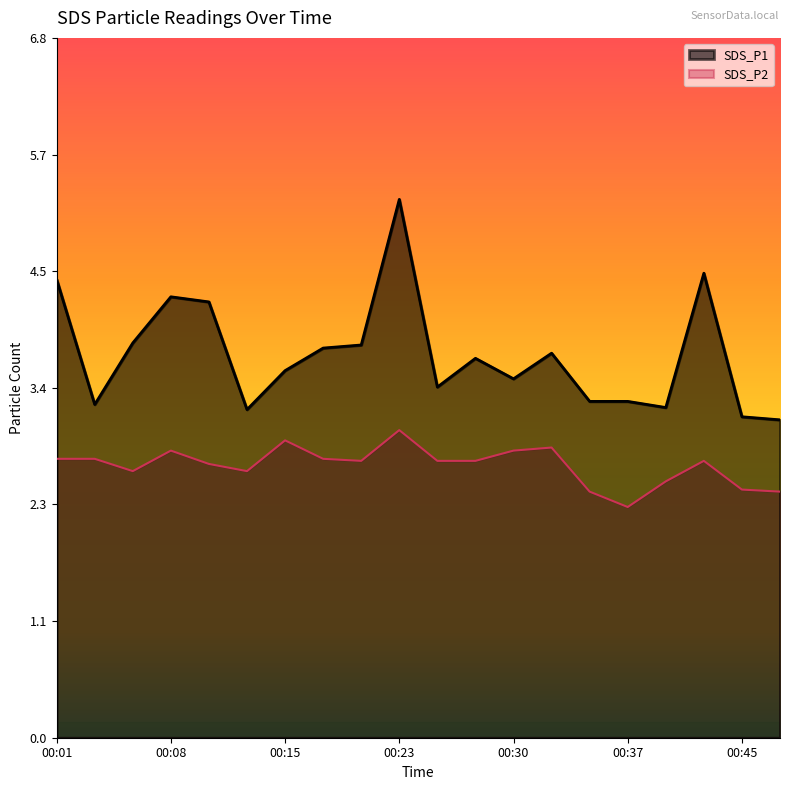

What is the difference between the highest and lowest values at 00:47?

0.7